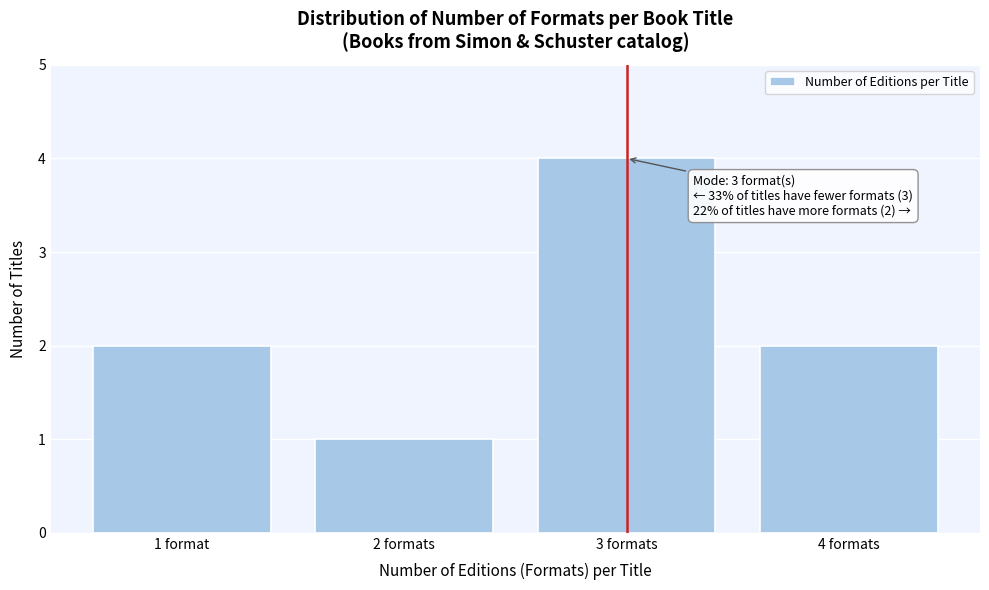

Reading left to right, transcribe all the data shown in this chart.

2	1	4	2